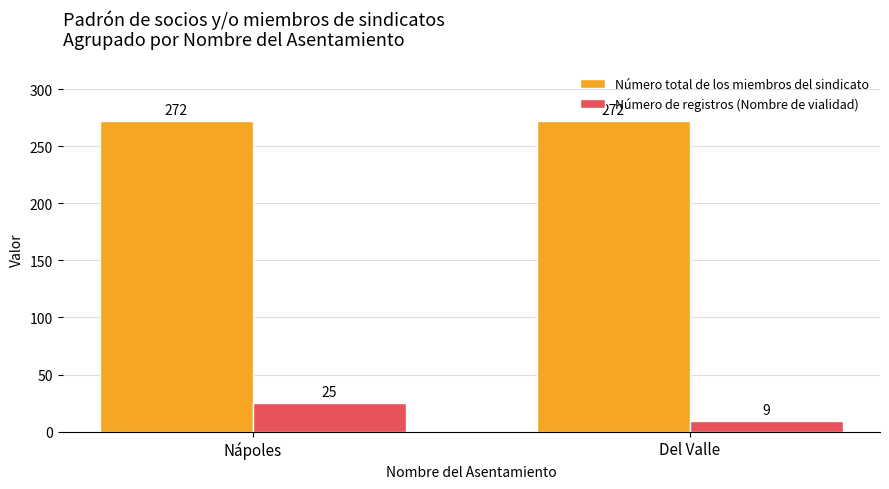

At which category is the sum across all series the highest?

Nápoles